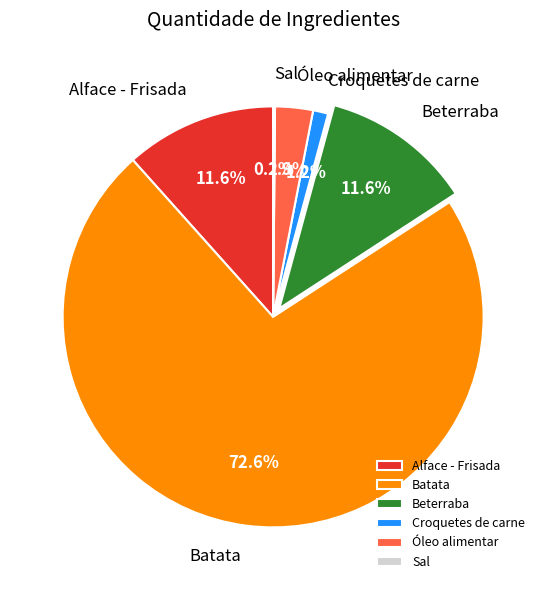

Which slice is the largest?

Batata